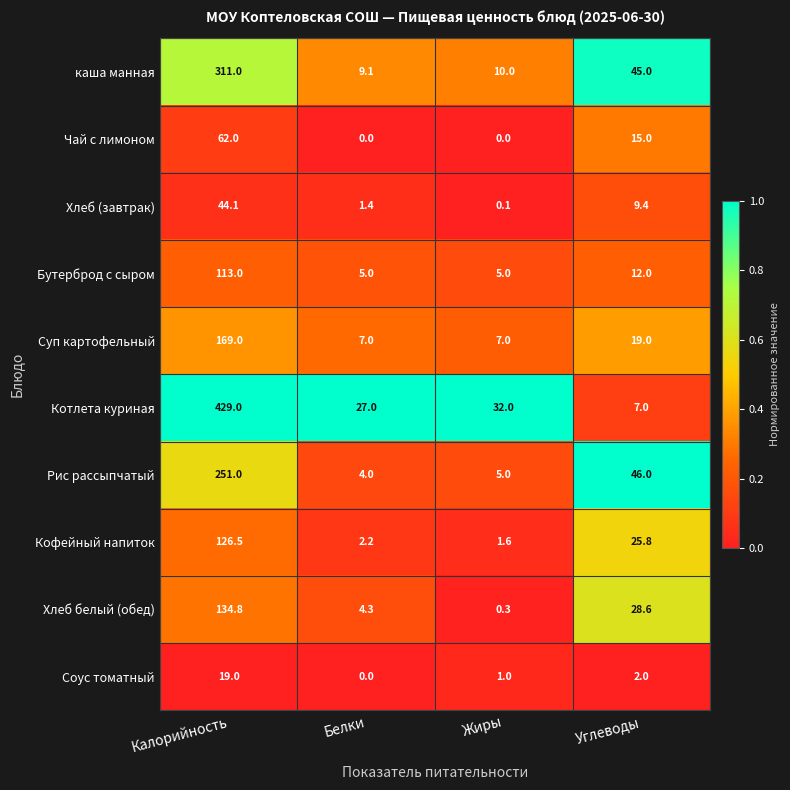

What is the difference between the Кофейный напиток values at Углеводы and Белки?

23.6